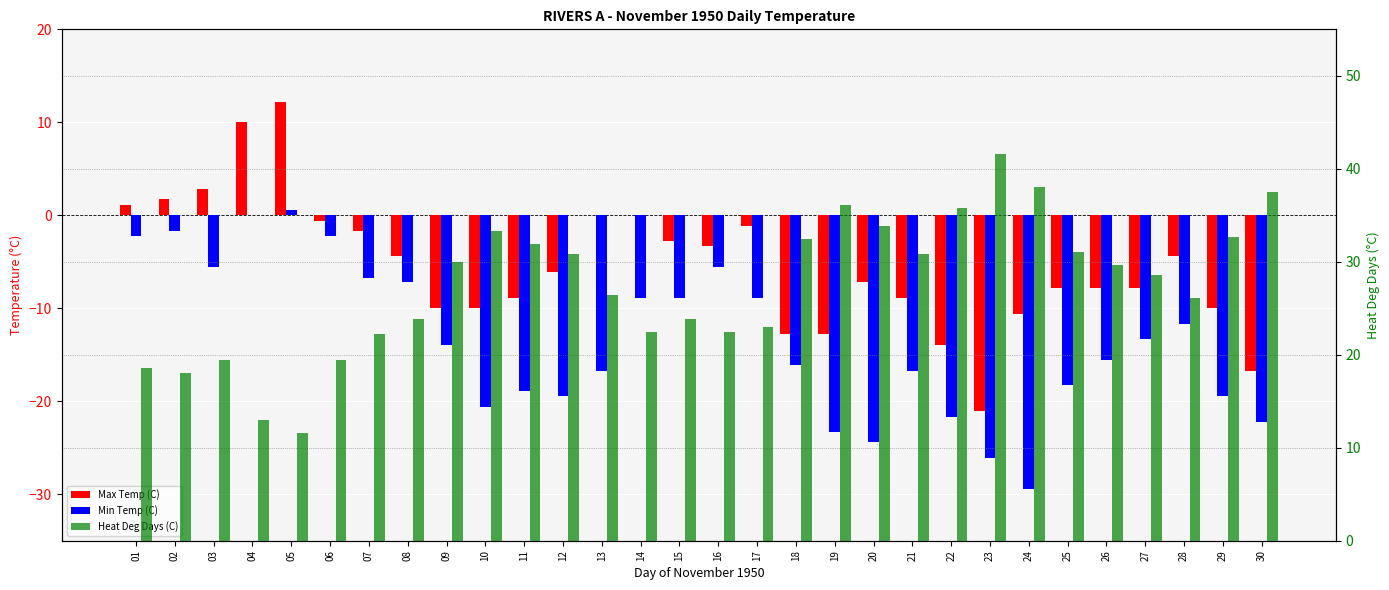

Count the number of categories in the chart.

30